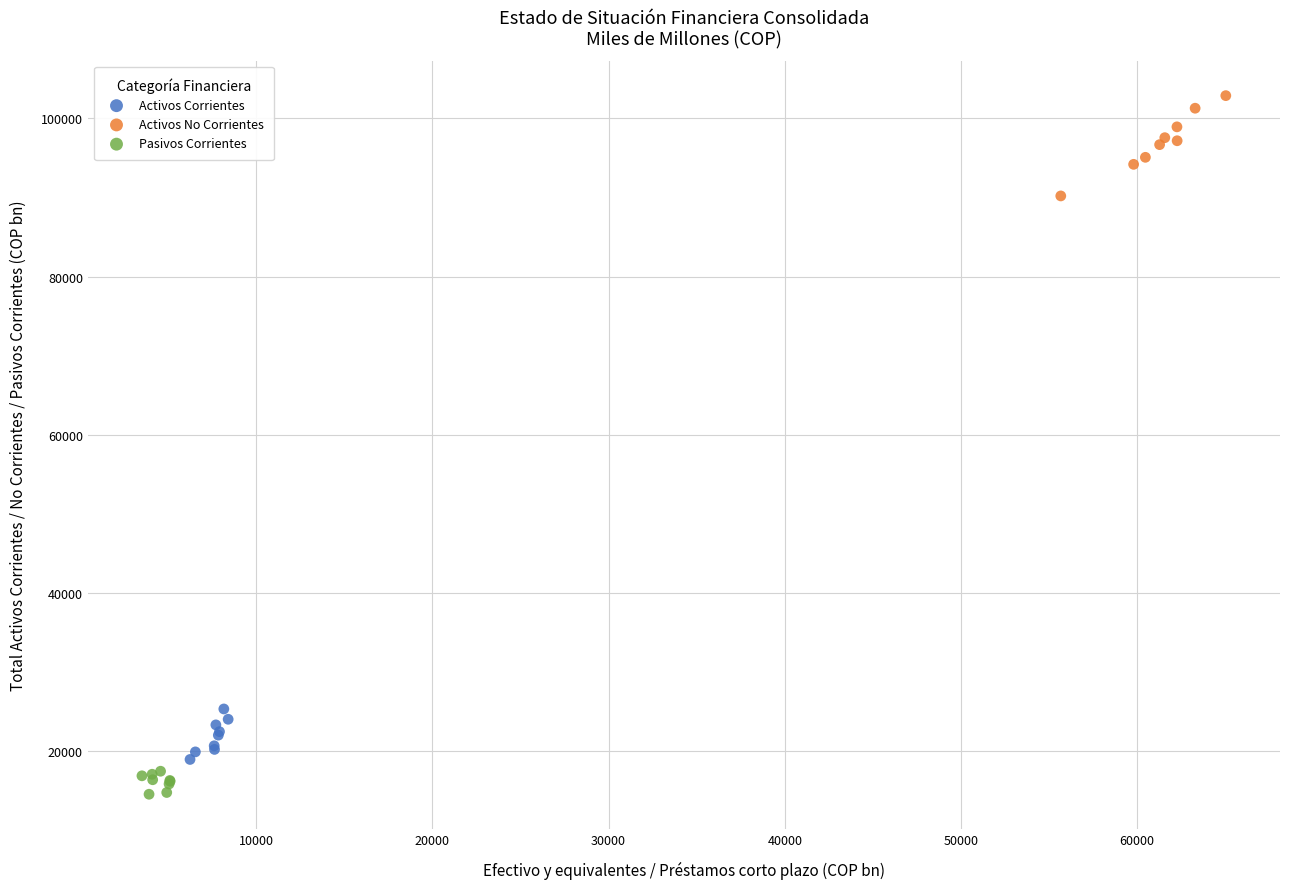

What are all the series names shown in the legend?

Activos Corrientes, Activos No Corrientes, Pasivos Corrientes